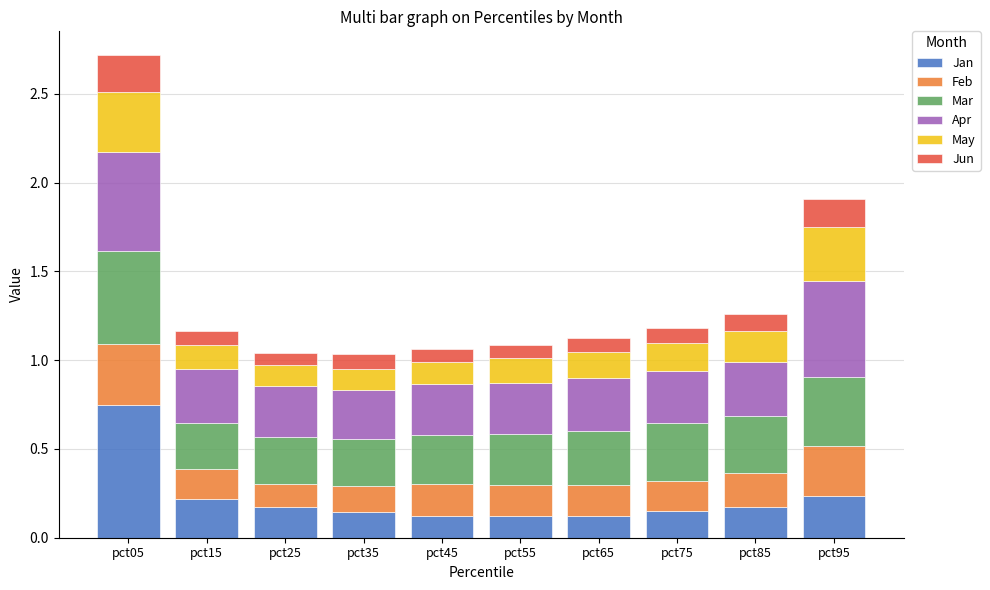

Is it true that Jan equals 0.2 at pct15?

True